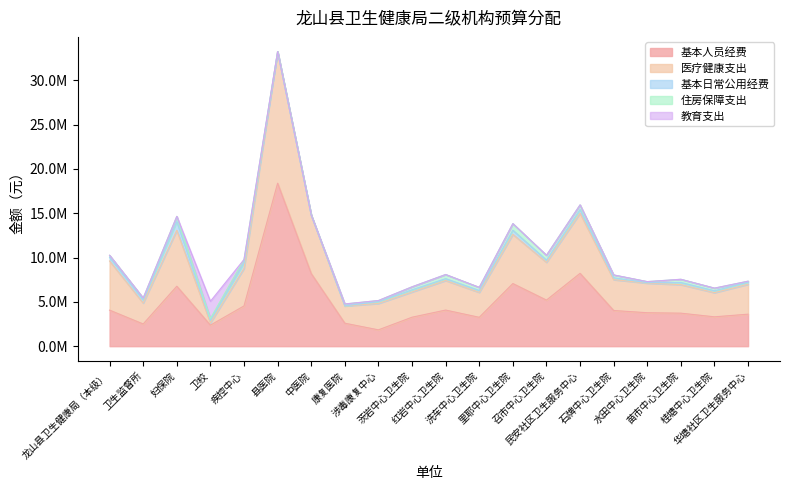

The 基本日常公用经费 series shows 12630 at 水田中心卫生院. True or false?

False